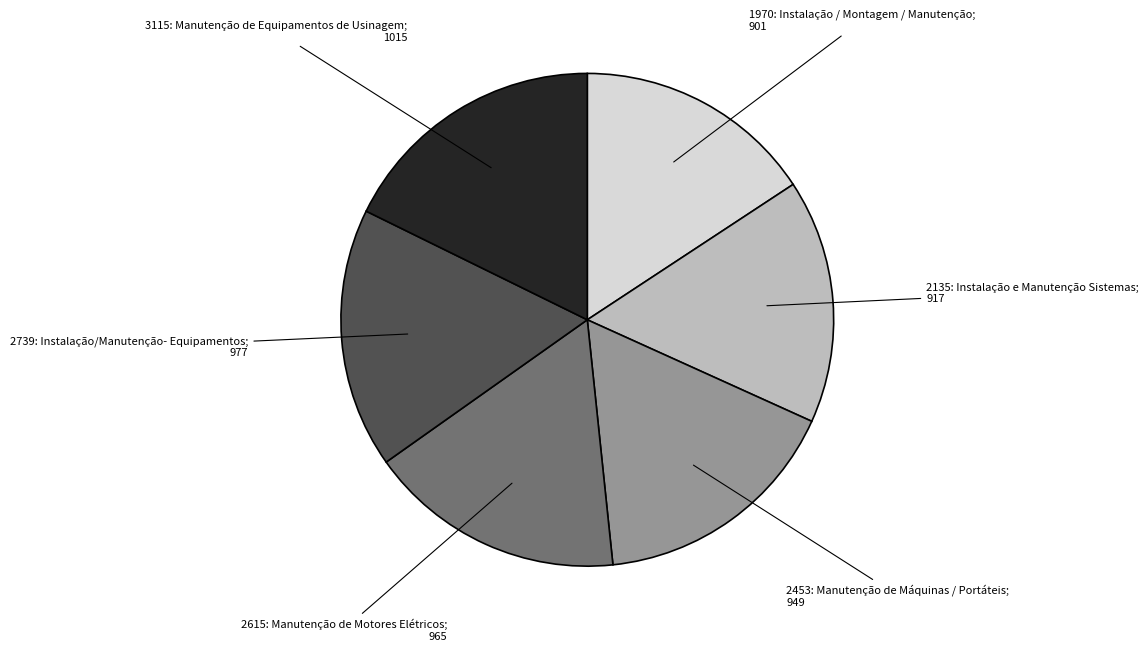

Is there a majority slice in this chart?

No